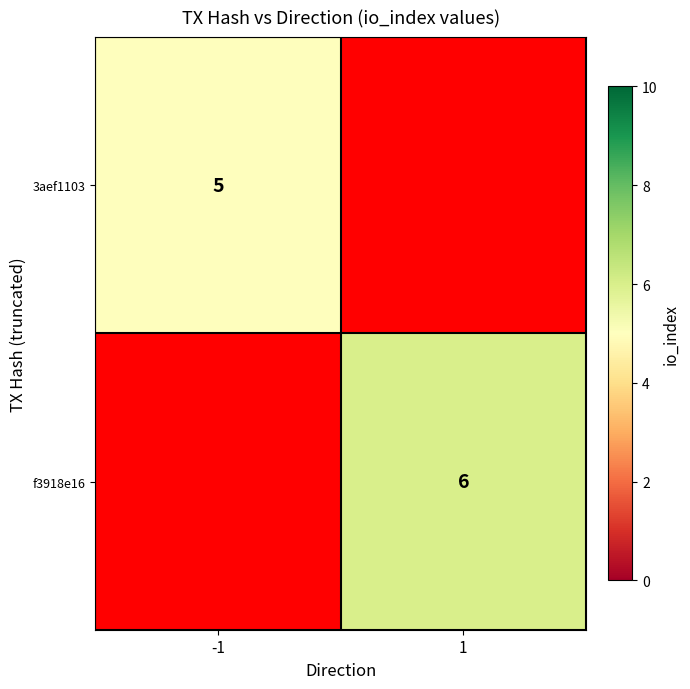

Is it true that 3aef1103 equals 2 at -1?

False